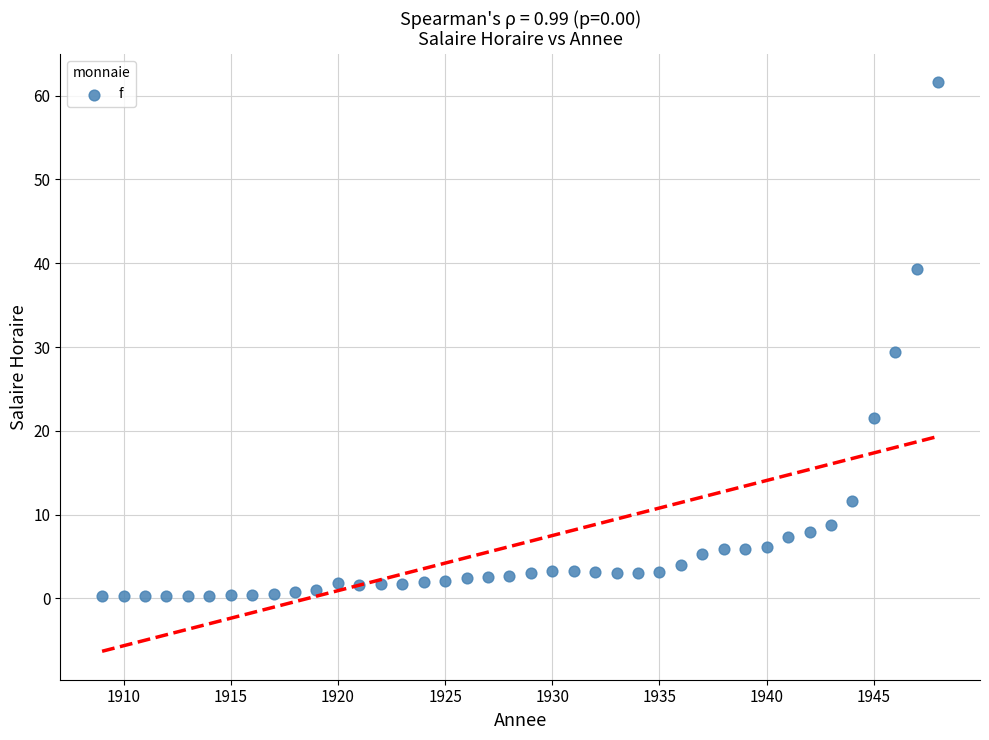

What is the range of X values (max minus min)?

39.0